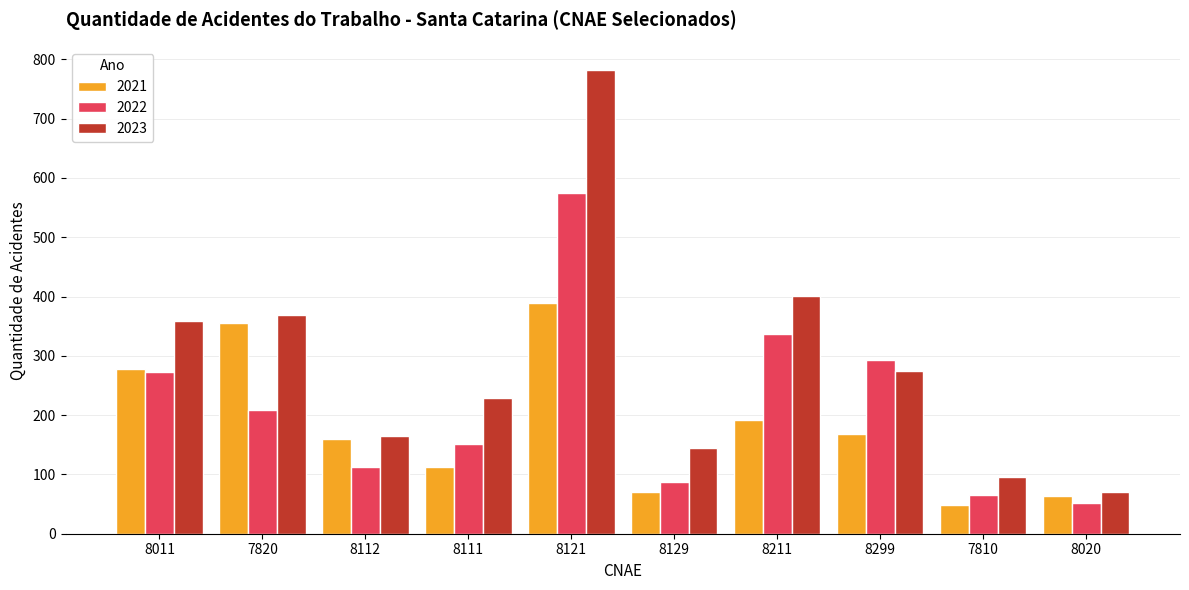

What is the total value across all series at 8121?

1746